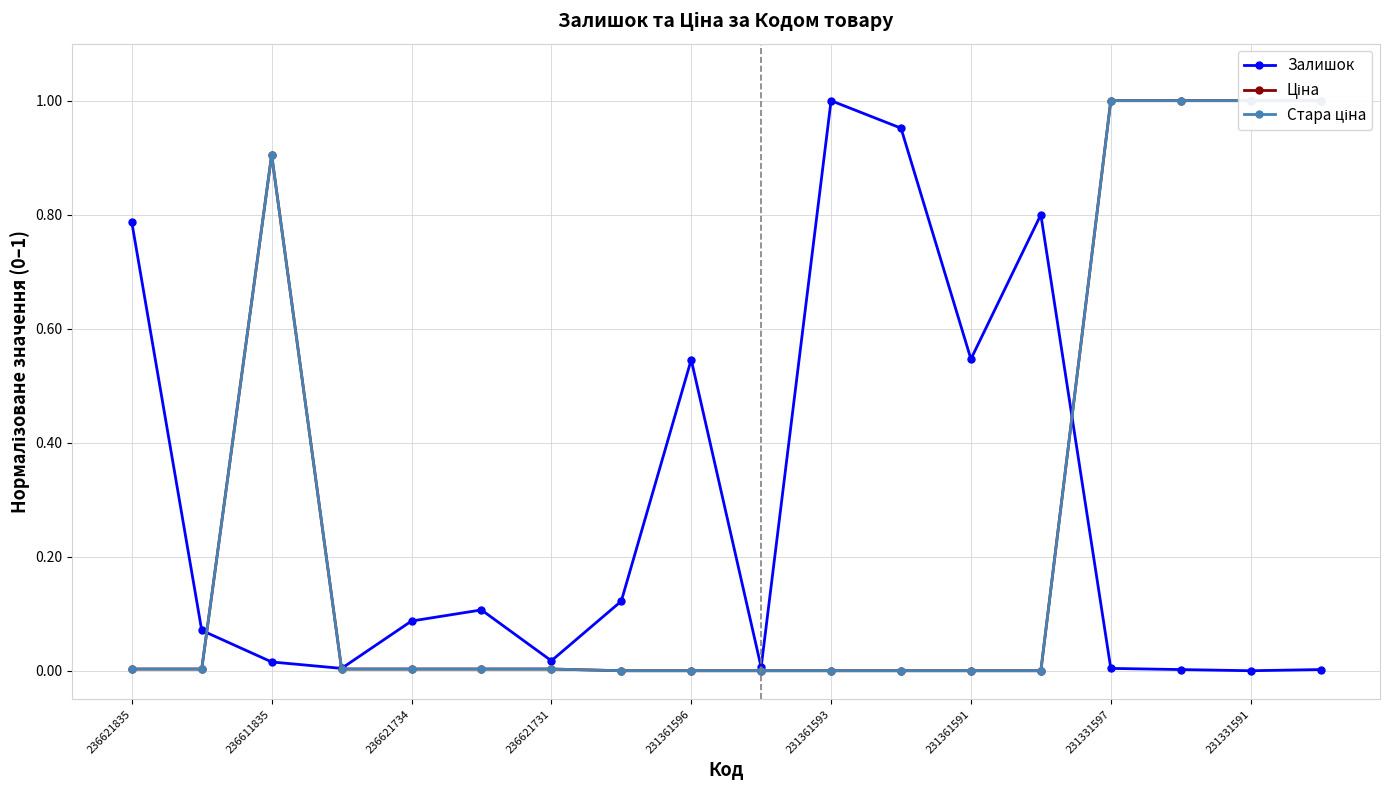

What position from the right is 15?

3